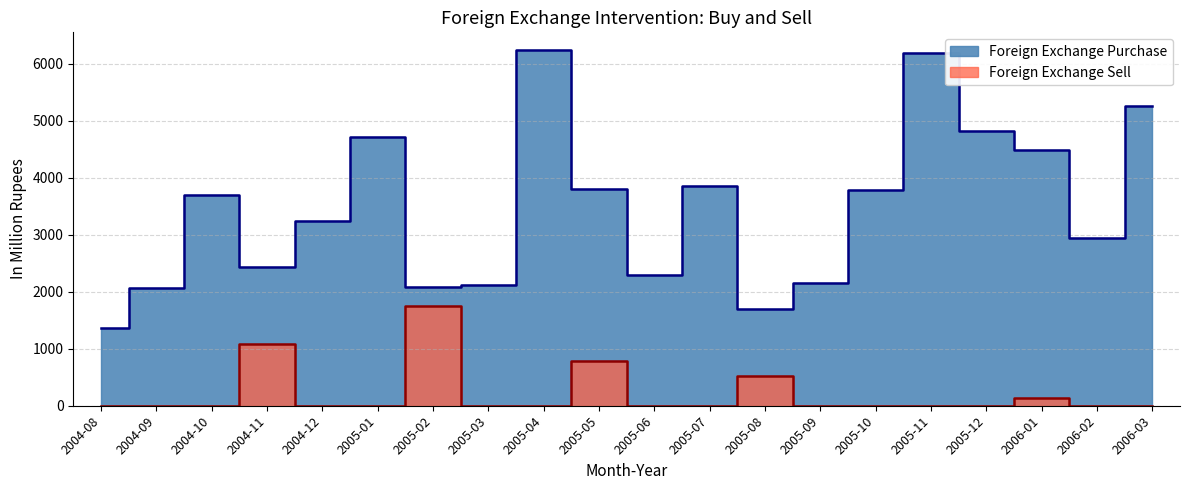

Reading right to left, extract all data points from this chart.

Foreign Exchange Purchase: 5263.0	2935.0	4487.2	4826.3	6195.5	3783.9	2160.8	1699.8	3849.1	2288.9	3808.9	6237.8	2120.2	2090.4	4718.1	3233.3	2435.1	3687.8	2067.5	1357.5
Foreign Exchange Sell: 0.0	0.0	131.7	0.0	0.0	0.0	0.0	522.7	0.0	0.0	780.3	0.0	0.0	1750.5	0.0	0.0	1088.4	0.0	0.0	0.0